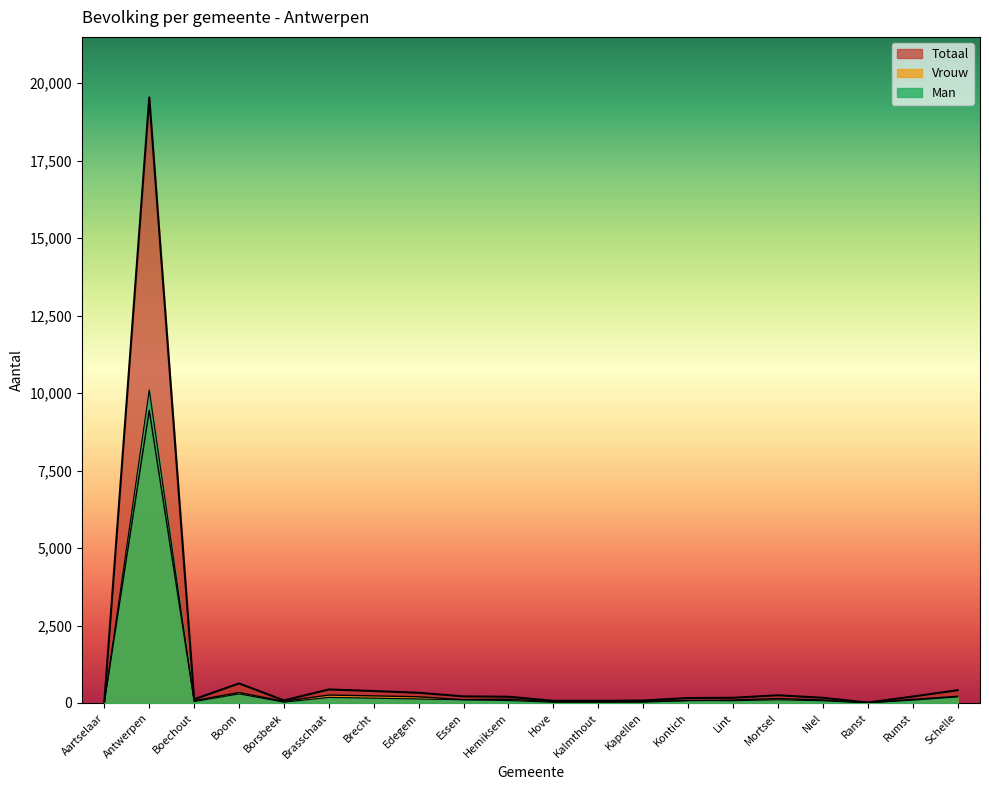

At which label is Totaal closest to 9775?

Boom